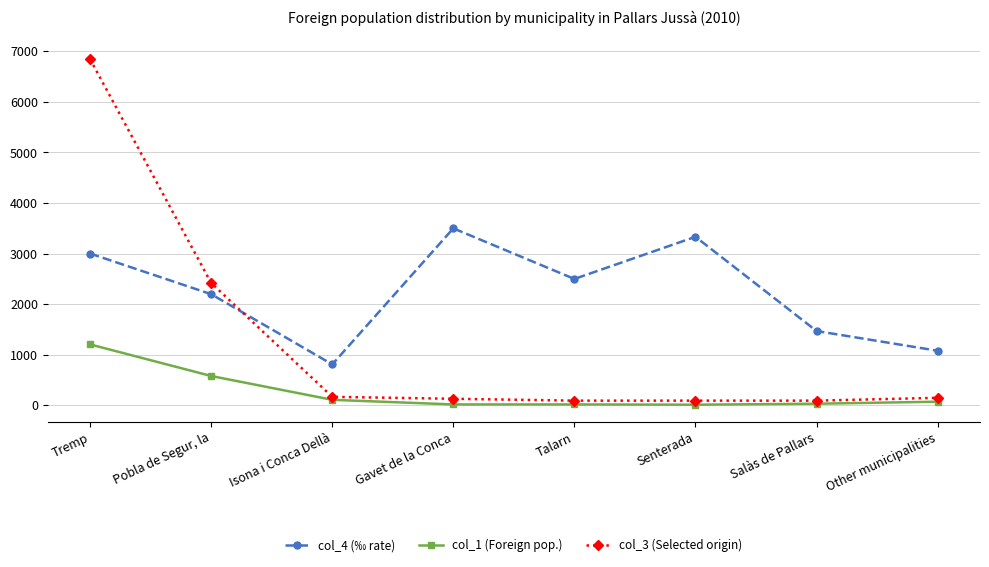

The col_1 (Foreign pop.) series shows 20 at Talarn. True or false?

True